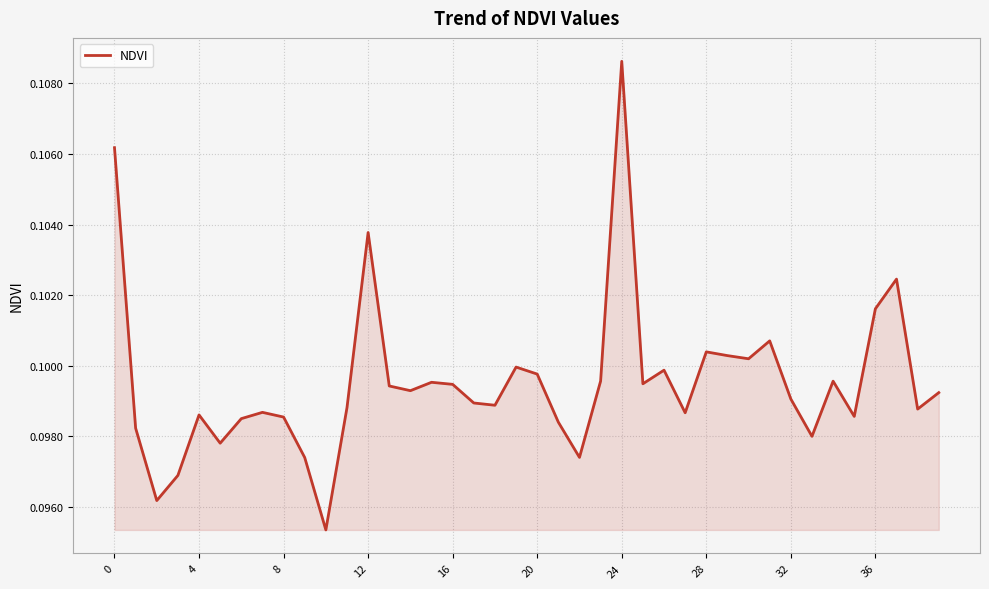

At which category does the data reach its first local peak?

4